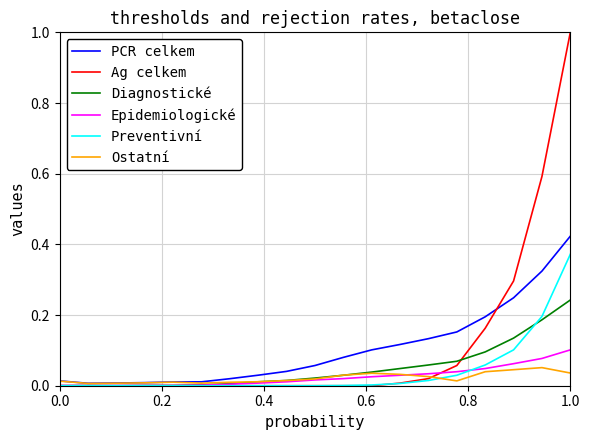

What are all the series names shown in the legend?

PCR celkem, Ag celkem, Diagnostické, Epidemiologické, Preventivní, Ostatní